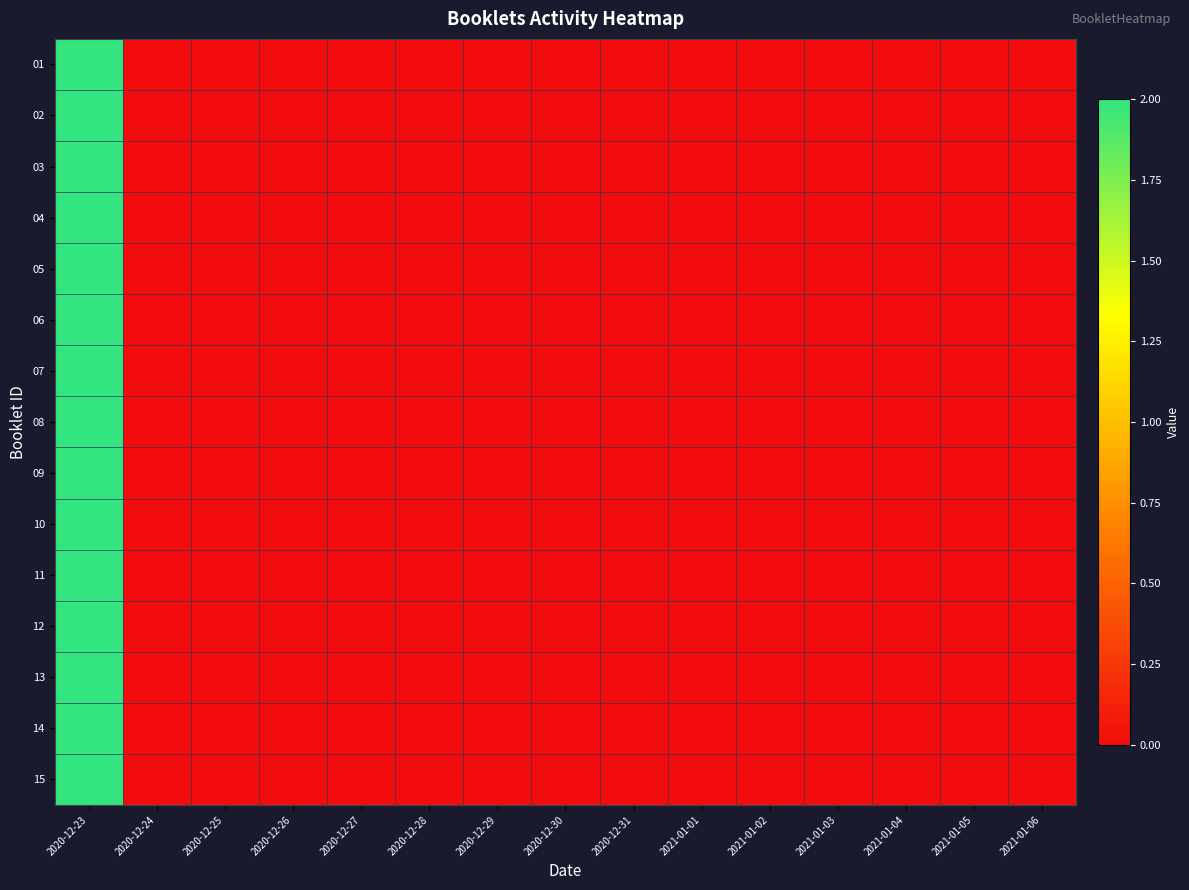

How many series are shown in this chart?

15